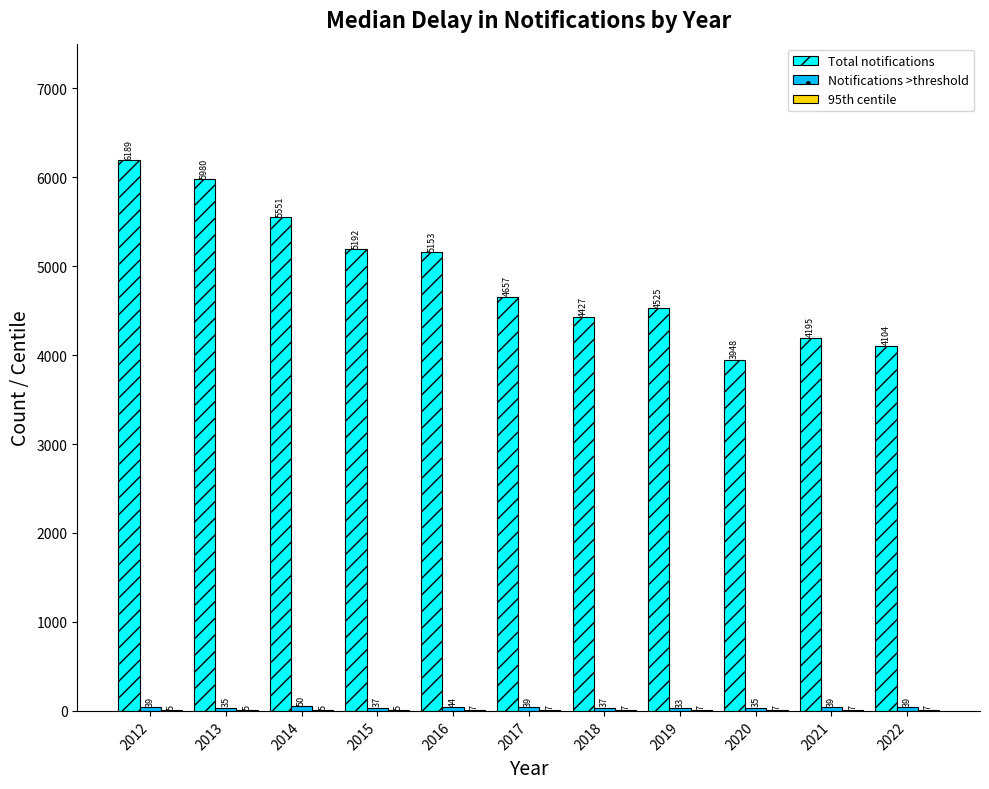

Is it true that Total notifications equals 4104 at 2022?

True